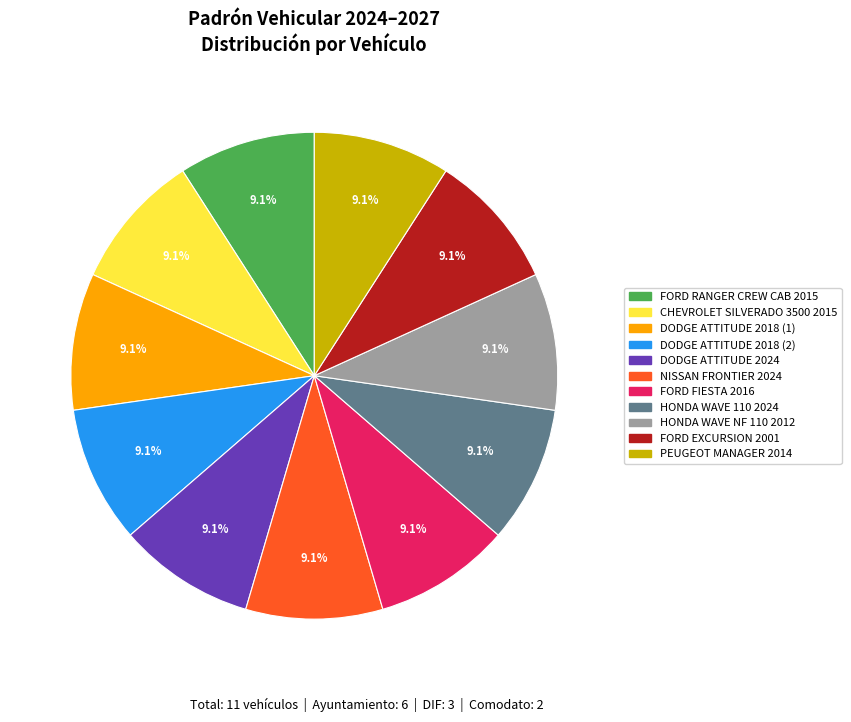

Does any single category account for the majority?

No